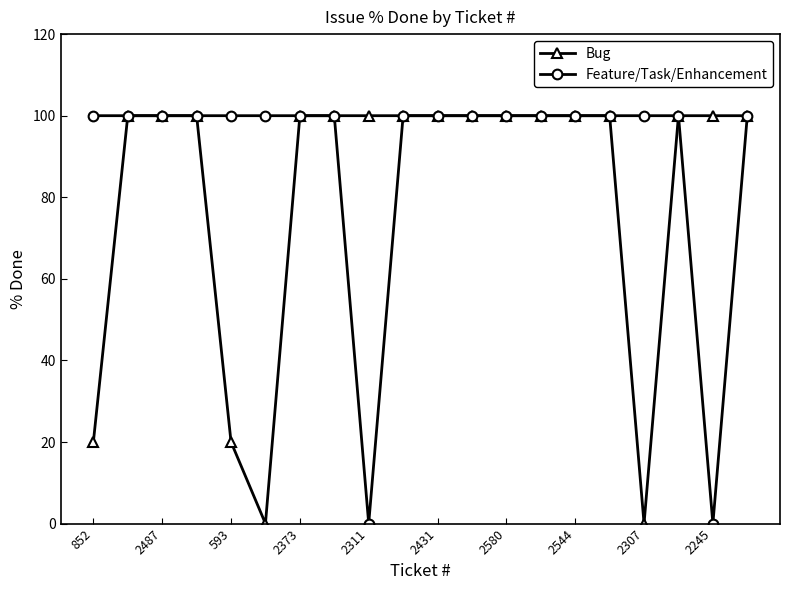

At how many categories does at least one series exceed 17?

20